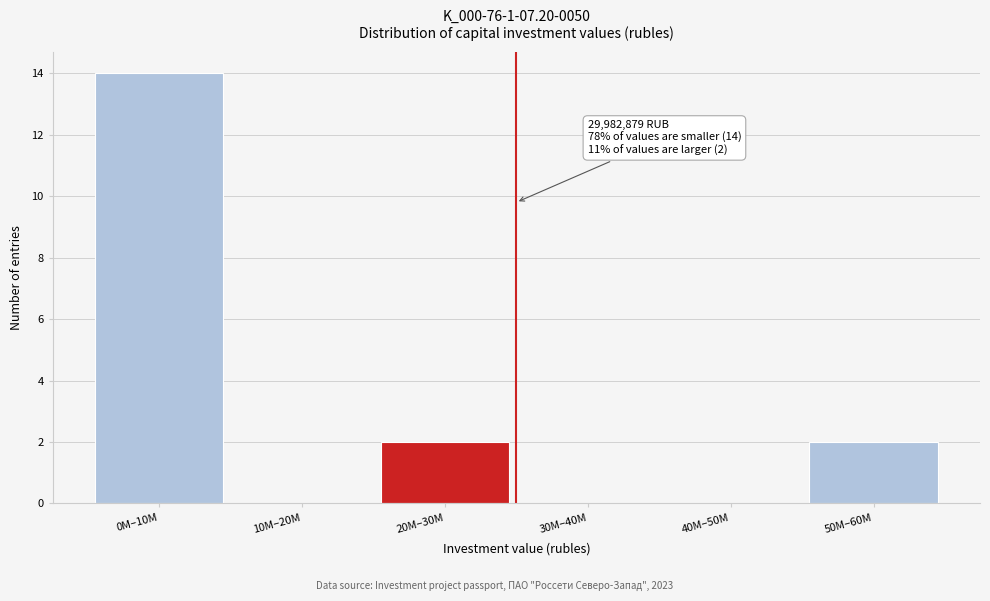

Reading left to right, extract all data points from this chart.

0M–10M=14	10M–20M=0	20M–30M=2	30M–40M=0	40M–50M=0	50M–60M=2